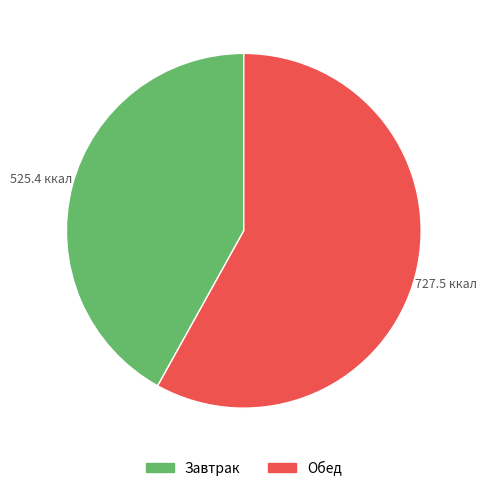

Approximately how many times larger is the value at Обед compared to Завтрак?

1.4